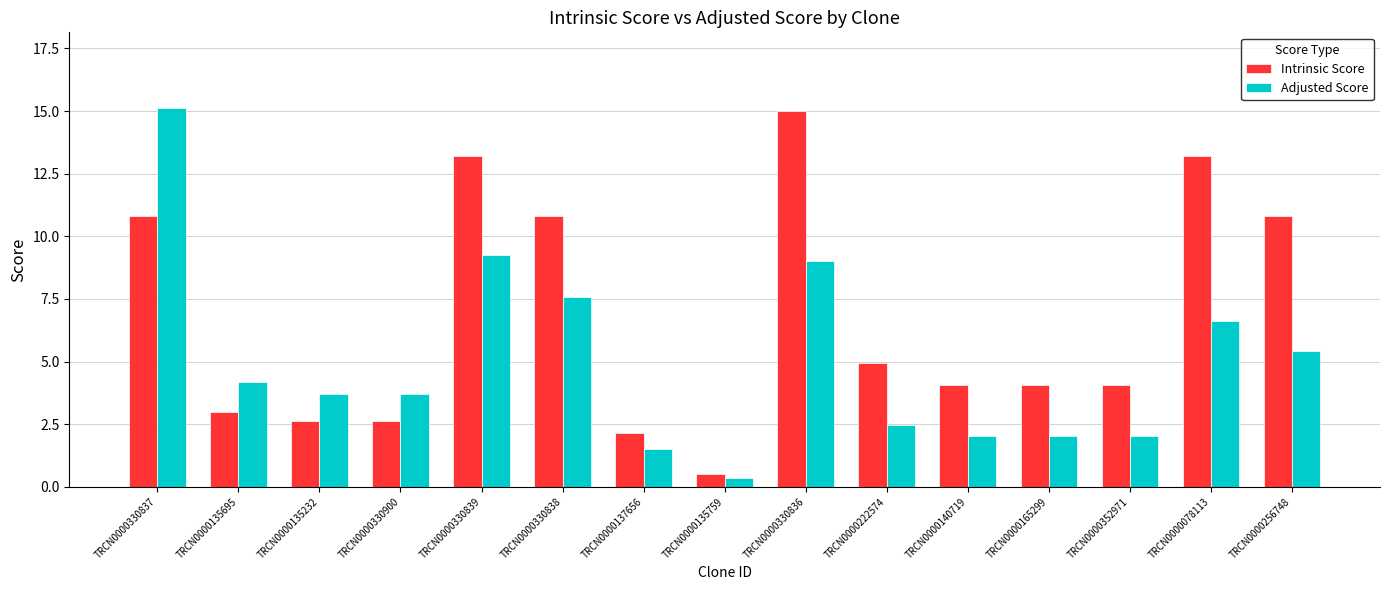

At TRCN0000256748, list the series in order from largest to smallest.

Intrinsic Score, Adjusted Score